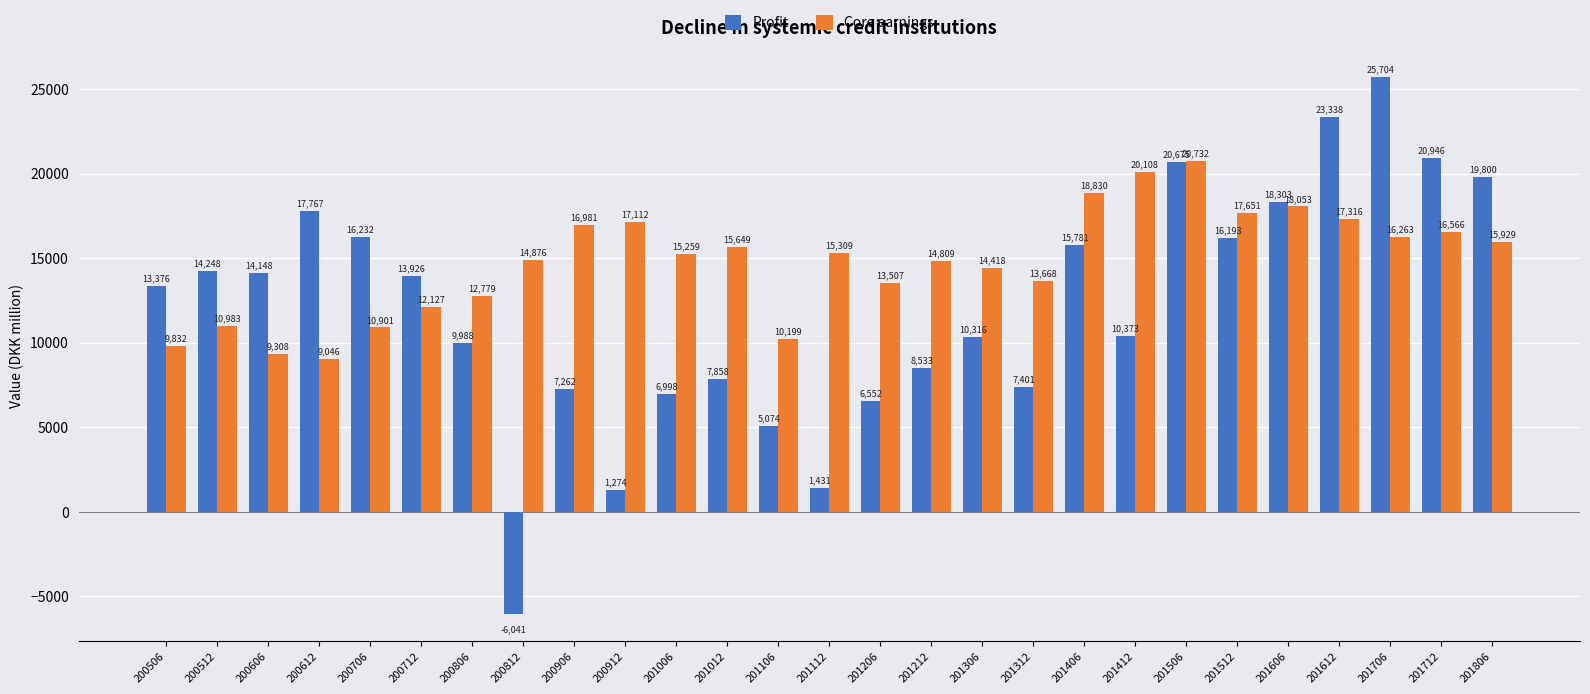

What is the maximum value for Profit?

25704